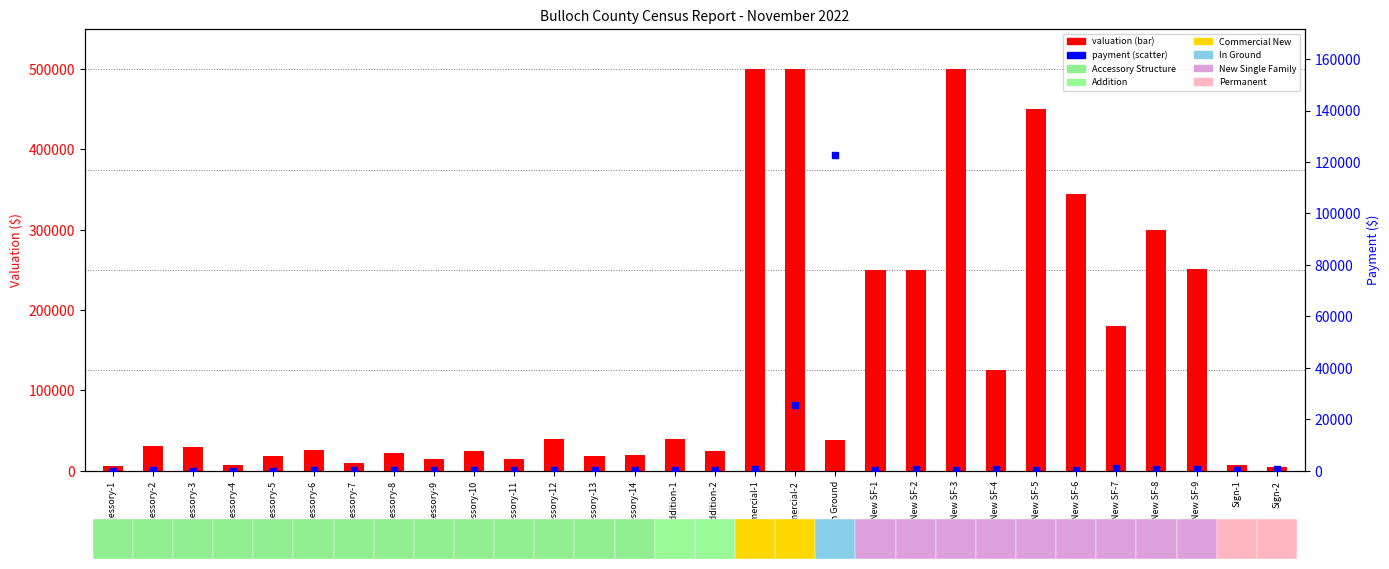

Is the value of payment at Accessory-12 greater than the value of valuation at New SF-3?

No